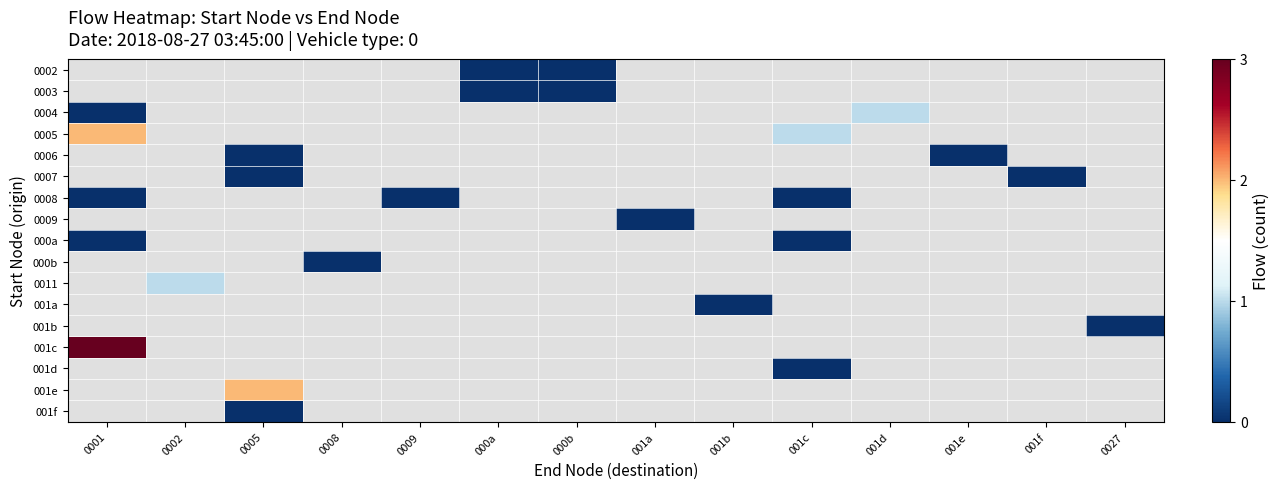

Which label corresponds to the largest value in the chart?

0001